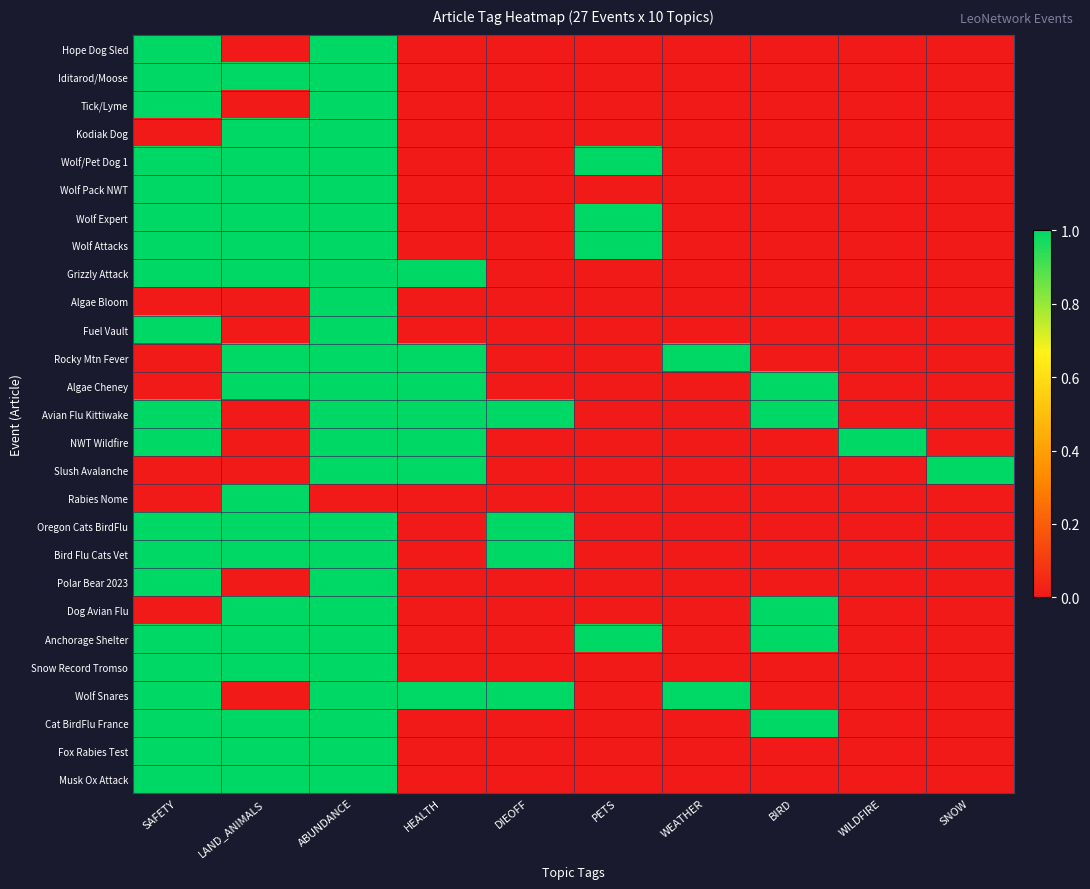

Reading right to left, transcribe all the data shown in this chart.

Hope Dog Sled: SNOW=0	WILDFIRE=0	BIRD=0	WEATHER=0	PETS=0	DIEOFF=0	HEALTH=0	ABUNDANCE=1	LAND_ANIMALS=0	SAFETY=1
Iditarod/Moose: SNOW=0	WILDFIRE=0	BIRD=0	WEATHER=0	PETS=0	DIEOFF=0	HEALTH=0	ABUNDANCE=1	LAND_ANIMALS=1	SAFETY=1
Tick/Lyme: SNOW=0	WILDFIRE=0	BIRD=0	WEATHER=0	PETS=0	DIEOFF=0	HEALTH=0	ABUNDANCE=1	LAND_ANIMALS=0	SAFETY=1
Kodiak Dog: SNOW=0	WILDFIRE=0	BIRD=0	WEATHER=0	PETS=0	DIEOFF=0	HEALTH=0	ABUNDANCE=1	LAND_ANIMALS=1	SAFETY=0
Wolf/Pet Dog 1: SNOW=0	WILDFIRE=0	BIRD=0	WEATHER=0	PETS=1	DIEOFF=0	HEALTH=0	ABUNDANCE=1	LAND_ANIMALS=1	SAFETY=1
Wolf Pack NWT: SNOW=0	WILDFIRE=0	BIRD=0	WEATHER=0	PETS=0	DIEOFF=0	HEALTH=0	ABUNDANCE=1	LAND_ANIMALS=1	SAFETY=1
Wolf Expert: SNOW=0	WILDFIRE=0	BIRD=0	WEATHER=0	PETS=1	DIEOFF=0	HEALTH=0	ABUNDANCE=1	LAND_ANIMALS=1	SAFETY=1
Wolf Attacks: SNOW=0	WILDFIRE=0	BIRD=0	WEATHER=0	PETS=1	DIEOFF=0	HEALTH=0	ABUNDANCE=1	LAND_ANIMALS=1	SAFETY=1
Grizzly Attack: SNOW=0	WILDFIRE=0	BIRD=0	WEATHER=0	PETS=0	DIEOFF=0	HEALTH=1	ABUNDANCE=1	LAND_ANIMALS=1	SAFETY=1
Algae Bloom: SNOW=0	WILDFIRE=0	BIRD=0	WEATHER=0	PETS=0	DIEOFF=0	HEALTH=0	ABUNDANCE=1	LAND_ANIMALS=0	SAFETY=0
Fuel Vault: SNOW=0	WILDFIRE=0	BIRD=0	WEATHER=0	PETS=0	DIEOFF=0	HEALTH=0	ABUNDANCE=1	LAND_ANIMALS=0	SAFETY=1
Rocky Mtn Fever: SNOW=0	WILDFIRE=0	BIRD=0	WEATHER=1	PETS=0	DIEOFF=0	HEALTH=1	ABUNDANCE=1	LAND_ANIMALS=1	SAFETY=0
Algae Cheney: SNOW=0	WILDFIRE=0	BIRD=1	WEATHER=0	PETS=0	DIEOFF=0	HEALTH=1	ABUNDANCE=1	LAND_ANIMALS=1	SAFETY=0
Avian Flu Kittiwake: SNOW=0	WILDFIRE=0	BIRD=1	WEATHER=0	PETS=0	DIEOFF=1	HEALTH=1	ABUNDANCE=1	LAND_ANIMALS=0	SAFETY=1
NWT Wildfire: SNOW=0	WILDFIRE=1	BIRD=0	WEATHER=0	PETS=0	DIEOFF=0	HEALTH=1	ABUNDANCE=1	LAND_ANIMALS=0	SAFETY=1
Slush Avalanche: SNOW=1	WILDFIRE=0	BIRD=0	WEATHER=0	PETS=0	DIEOFF=0	HEALTH=1	ABUNDANCE=1	LAND_ANIMALS=0	SAFETY=0
Rabies Nome: SNOW=0	WILDFIRE=0	BIRD=0	WEATHER=0	PETS=0	DIEOFF=0	HEALTH=0	ABUNDANCE=0	LAND_ANIMALS=1	SAFETY=0
Oregon Cats BirdFlu: SNOW=0	WILDFIRE=0	BIRD=0	WEATHER=0	PETS=0	DIEOFF=1	HEALTH=0	ABUNDANCE=1	LAND_ANIMALS=1	SAFETY=1
Bird Flu Cats Vet: SNOW=0	WILDFIRE=0	BIRD=0	WEATHER=0	PETS=0	DIEOFF=1	HEALTH=0	ABUNDANCE=1	LAND_ANIMALS=1	SAFETY=1
Polar Bear 2023: SNOW=0	WILDFIRE=0	BIRD=0	WEATHER=0	PETS=0	DIEOFF=0	HEALTH=0	ABUNDANCE=1	LAND_ANIMALS=0	SAFETY=1
Dog Avian Flu: SNOW=0	WILDFIRE=0	BIRD=1	WEATHER=0	PETS=0	DIEOFF=0	HEALTH=0	ABUNDANCE=1	LAND_ANIMALS=1	SAFETY=0
Anchorage Shelter: SNOW=0	WILDFIRE=0	BIRD=1	WEATHER=0	PETS=1	DIEOFF=0	HEALTH=0	ABUNDANCE=1	LAND_ANIMALS=1	SAFETY=1
Snow Record Tromso: SNOW=0	WILDFIRE=0	BIRD=0	WEATHER=0	PETS=0	DIEOFF=0	HEALTH=0	ABUNDANCE=1	LAND_ANIMALS=1	SAFETY=1
Wolf Snares: SNOW=0	WILDFIRE=0	BIRD=0	WEATHER=1	PETS=0	DIEOFF=1	HEALTH=1	ABUNDANCE=1	LAND_ANIMALS=0	SAFETY=1
Cat BirdFlu France: SNOW=0	WILDFIRE=0	BIRD=1	WEATHER=0	PETS=0	DIEOFF=0	HEALTH=0	ABUNDANCE=1	LAND_ANIMALS=1	SAFETY=1
Fox Rabies Test: SNOW=0	WILDFIRE=0	BIRD=0	WEATHER=0	PETS=0	DIEOFF=0	HEALTH=0	ABUNDANCE=1	LAND_ANIMALS=1	SAFETY=1
Musk Ox Attack: SNOW=0	WILDFIRE=0	BIRD=0	WEATHER=0	PETS=0	DIEOFF=0	HEALTH=0	ABUNDANCE=1	LAND_ANIMALS=1	SAFETY=1